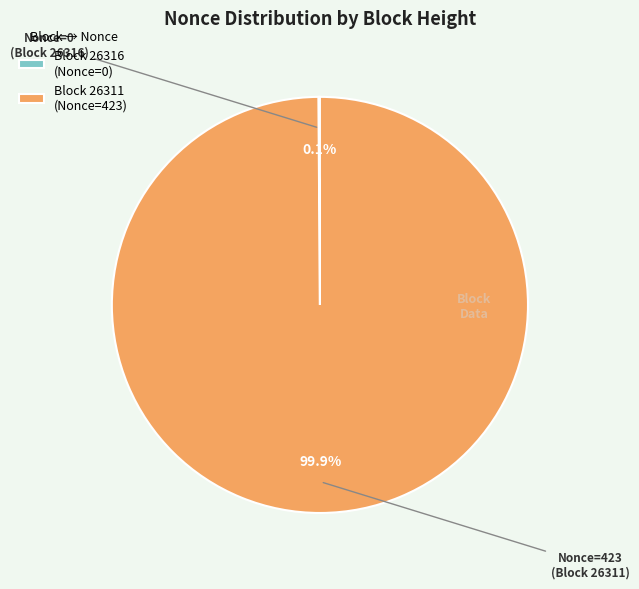

What is the largest slice in the pie chart?

Block 26311 (Nonce=423)